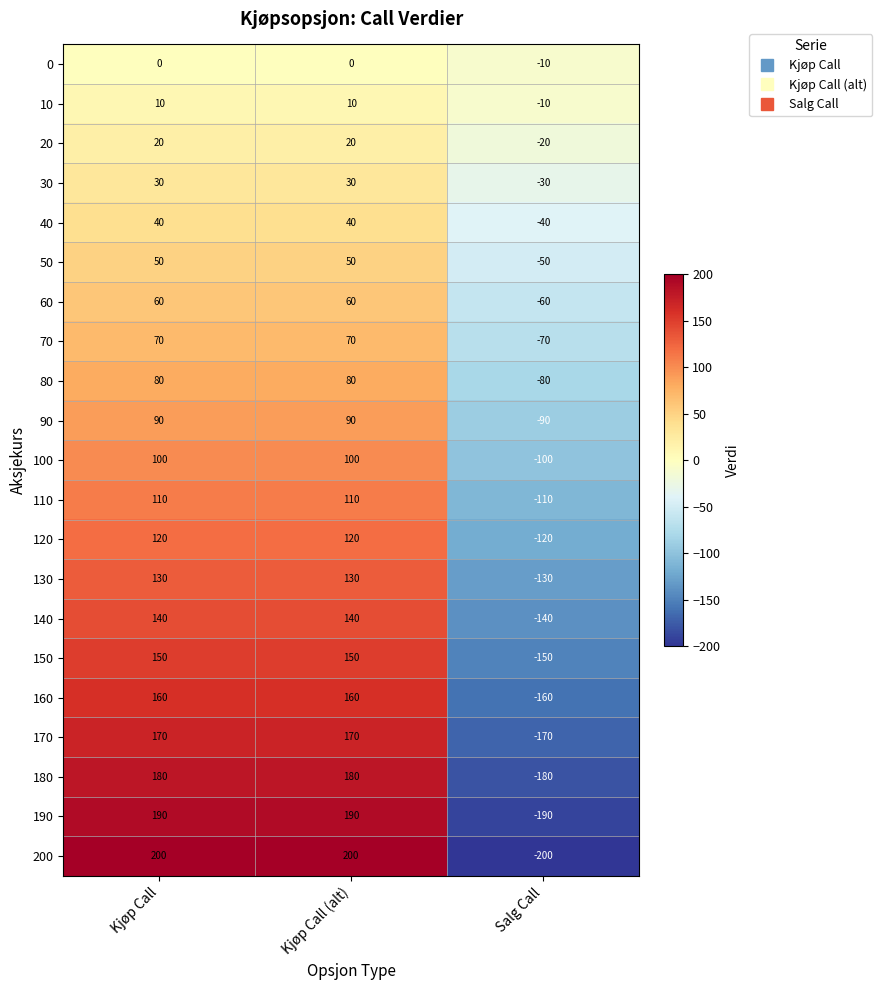

What is the difference between the 190 values at Salg Call and Kjøp Call?

380